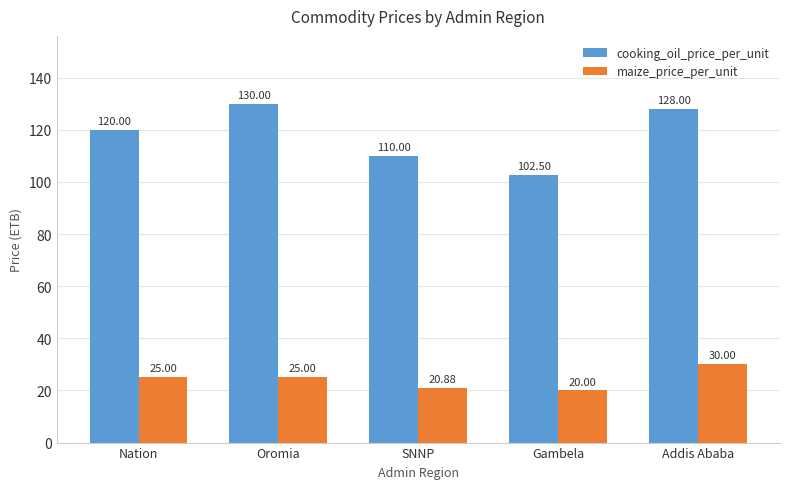

What is the total value across all series at Nation?

145.0